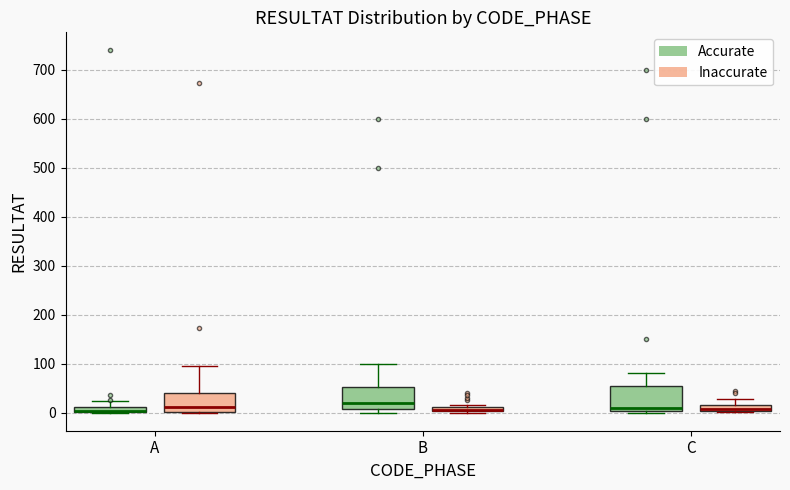

Where is the upper edge of the box for A (Inaccurate) on the y-axis? The values are not printed on the chart, so give them approximately, as read against the axis.

40